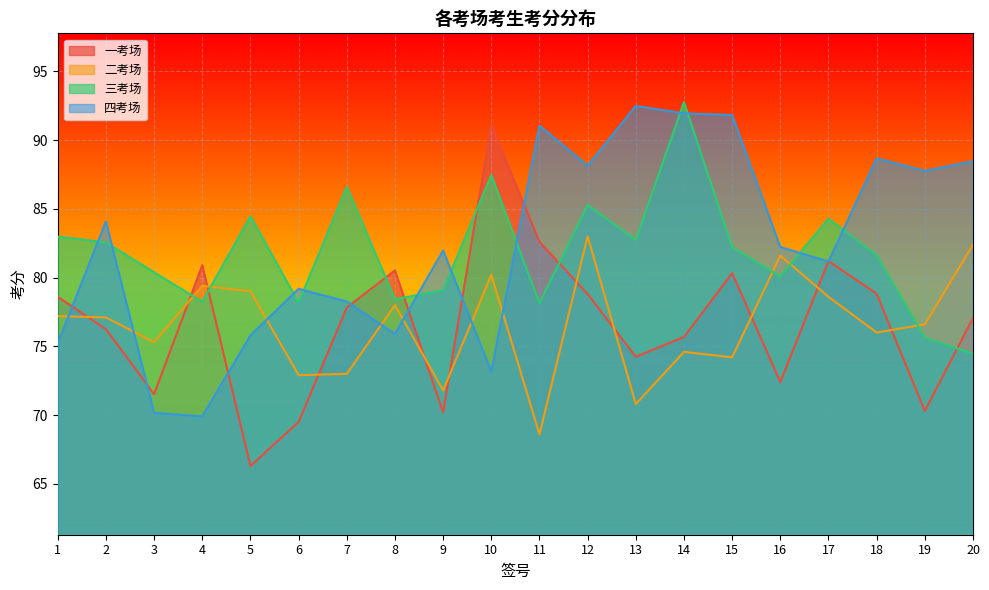

What is the difference between the second highest and minimum values in the 三考场 series?

13.0